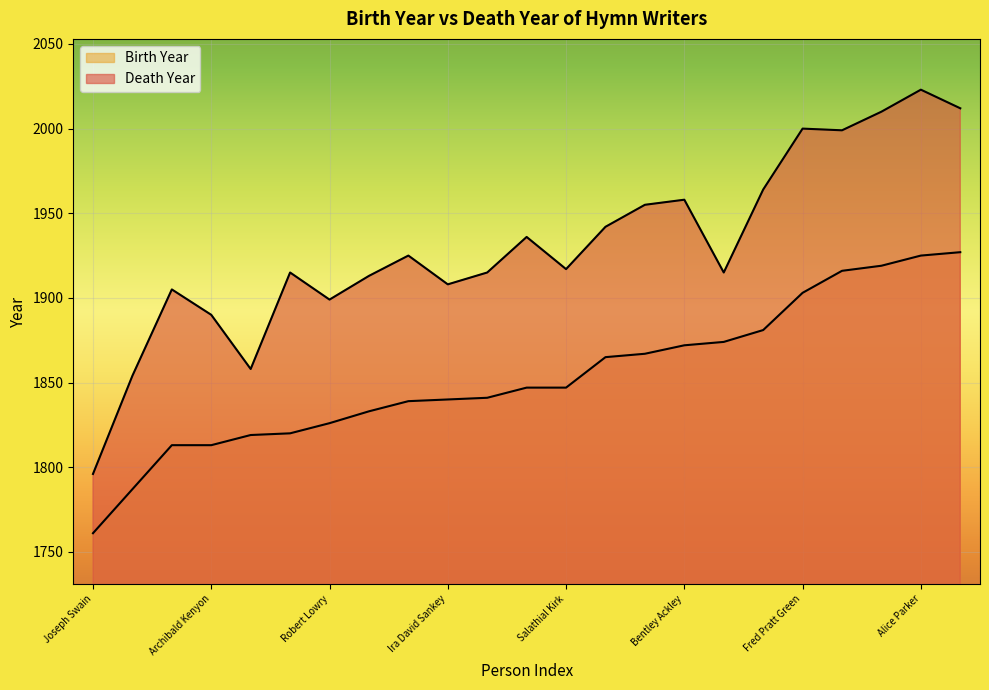

Rank the series by their average value, from highest to lowest.

Birth Year, Death Year